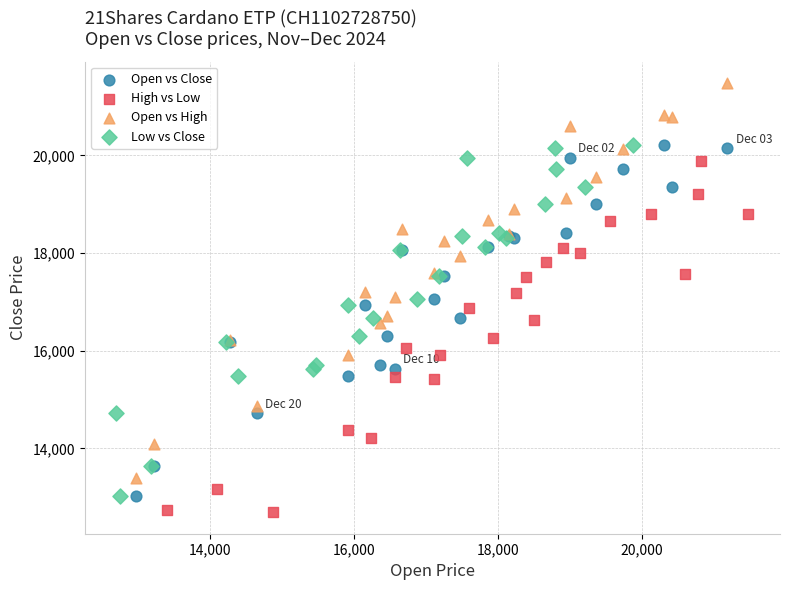

Which series has the largest Y range (max minus min)?

Open vs High